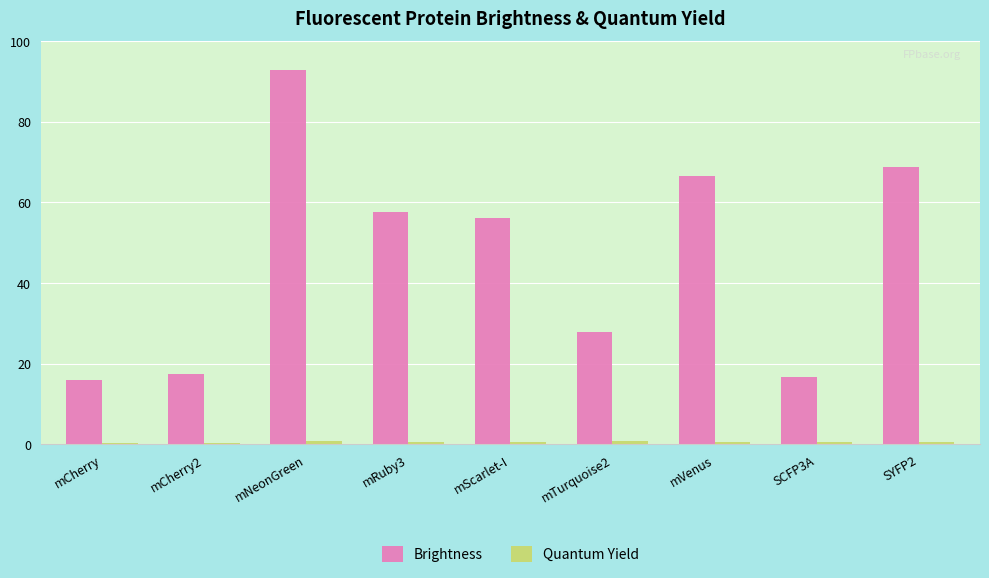

Which series changed the most between mCherry and mScarlet-I?

Brightness